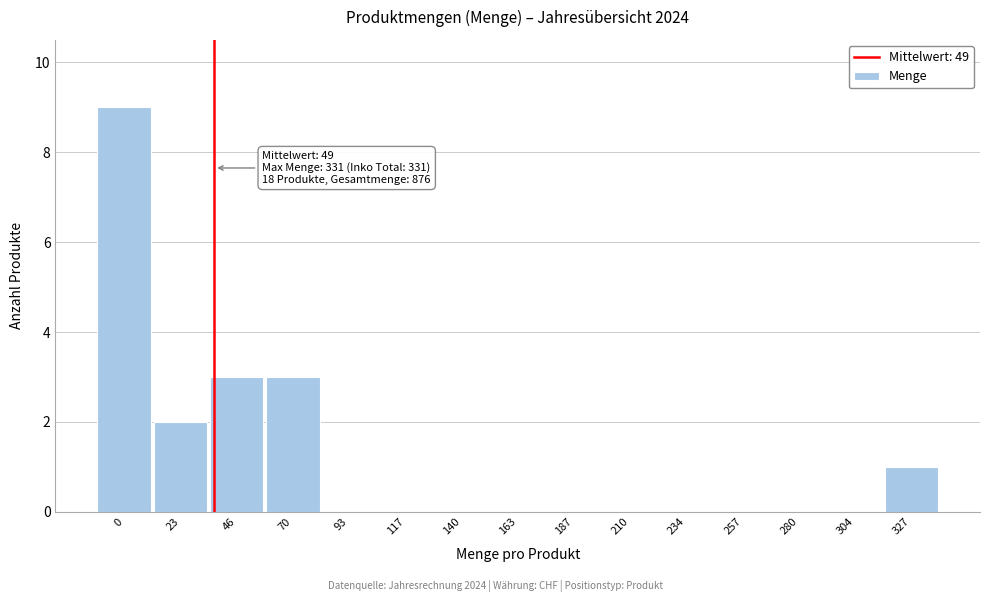

Reading left to right, extract all data points from this chart.

0=9	23=2	46=3	70=3	93=0	117=0	140=0	163=0	187=0	210=0	234=0	257=0	280=0	304=0	327=1